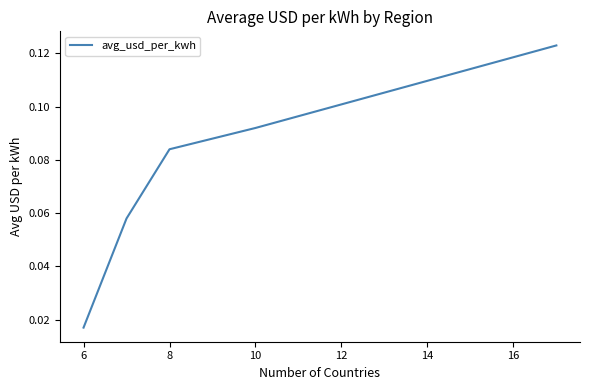

What is the sum of all values?

0.4